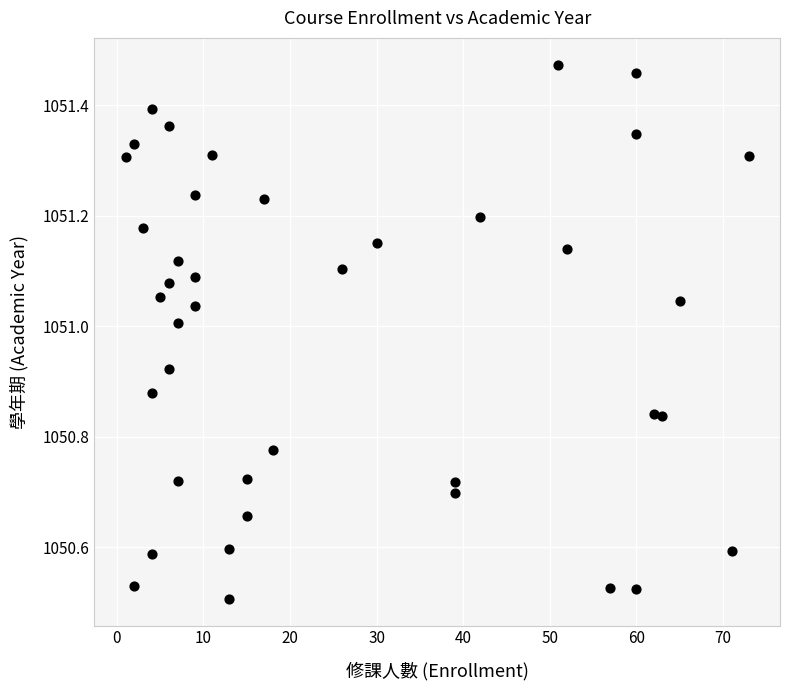

What is the range of X values (max minus min)?

72.0